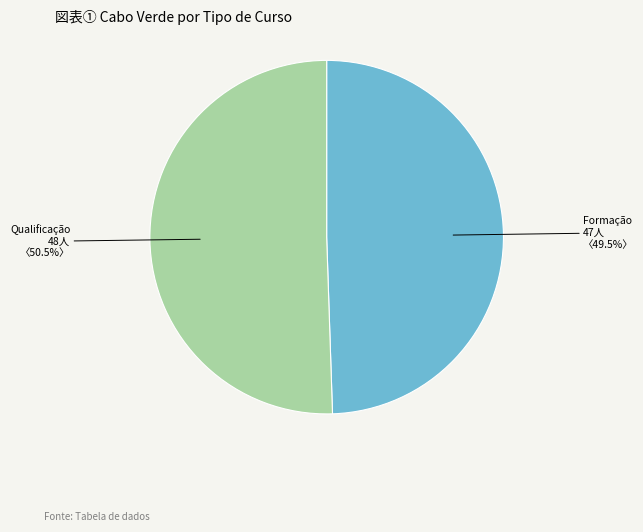

How many segments does this pie chart have?

2